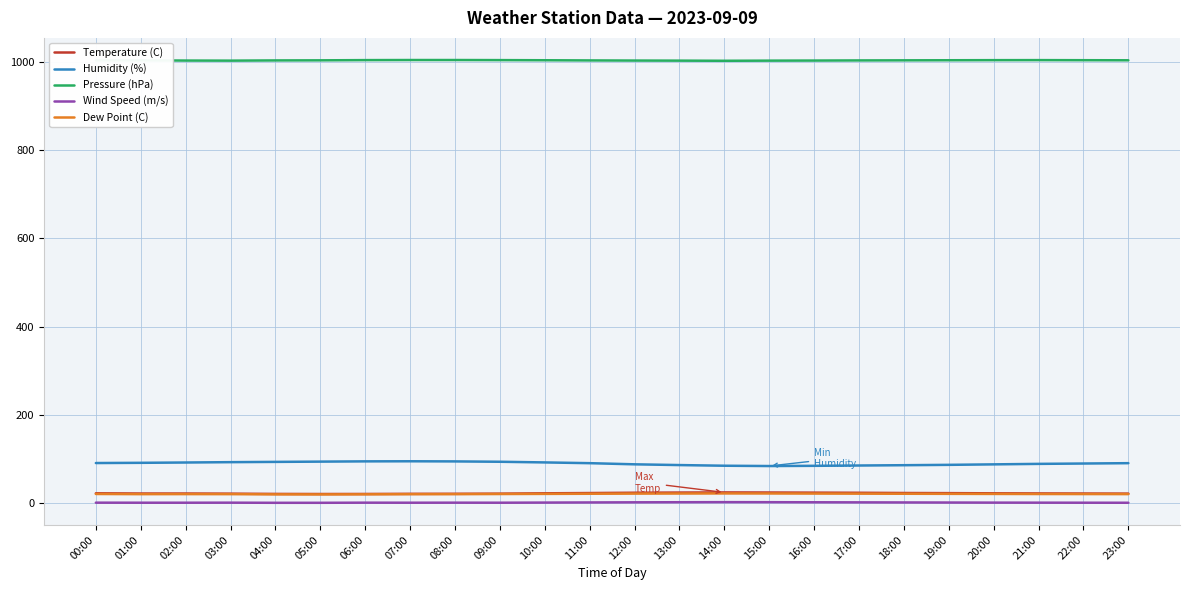

Which series has the widest spread of values?

Humidity (%)